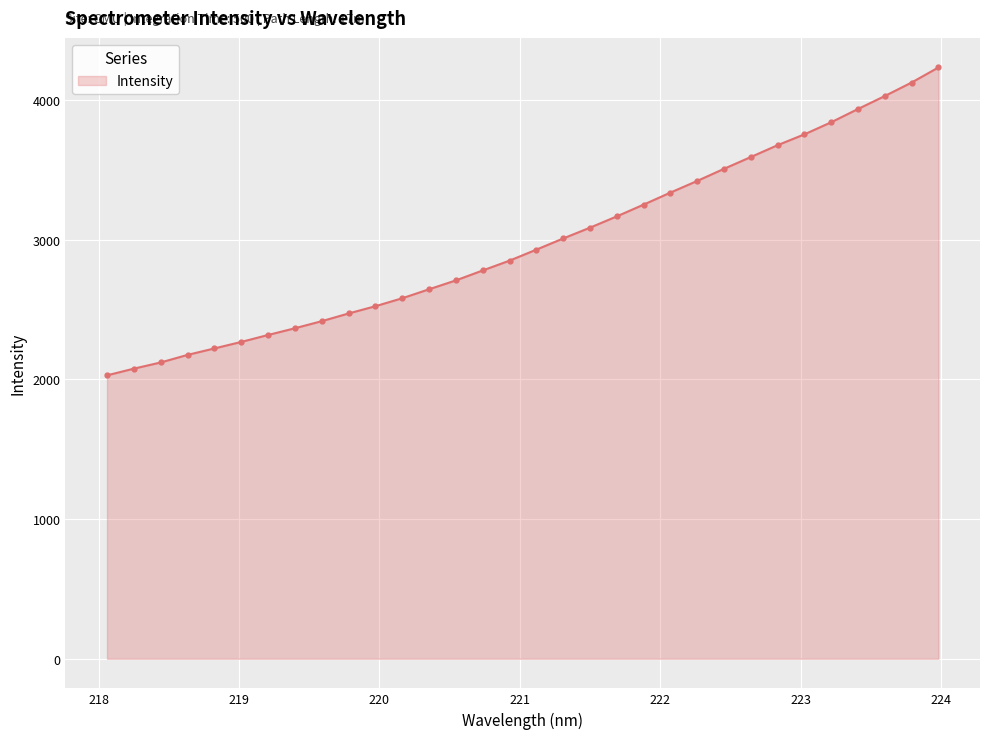

What is the minimum value shown in the chart?

2029.7